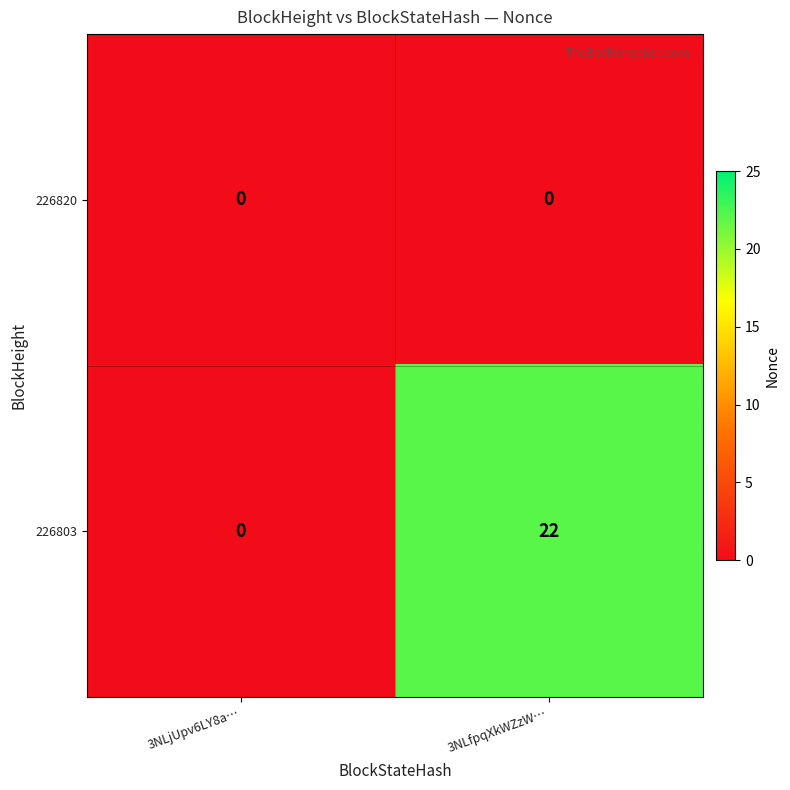

Which series has the largest range (max minus min)?

226803